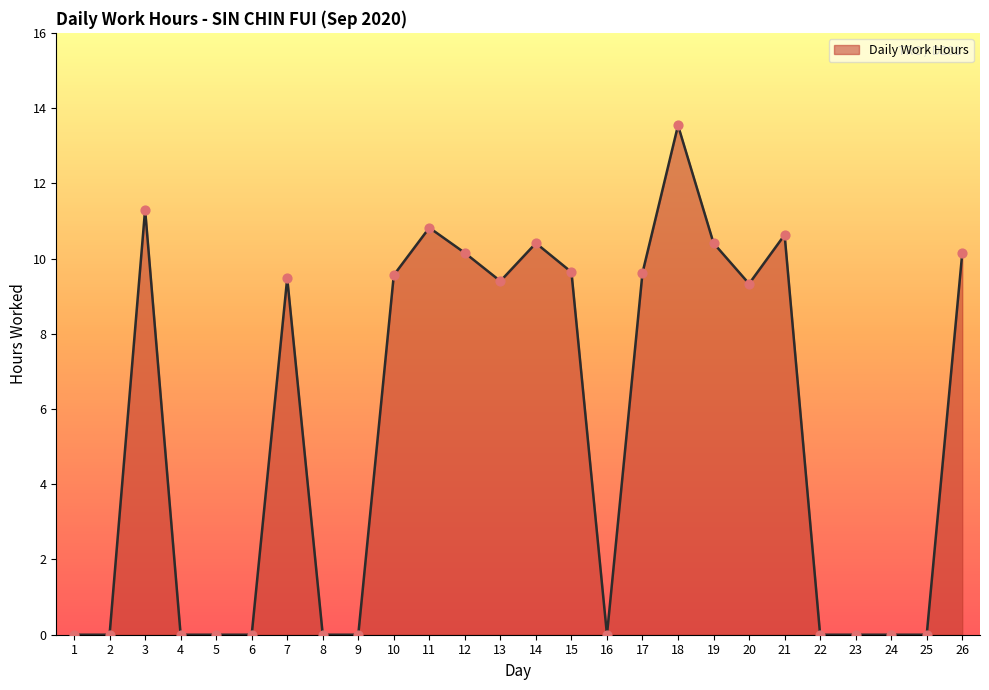

Approximately how many times larger is the value at 3 compared to 21?

1.1